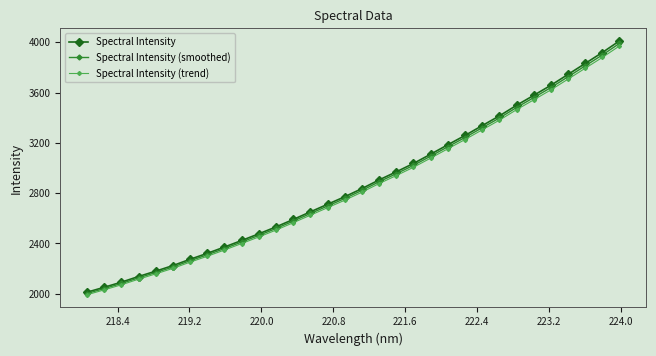

What is the value of the Spectral Intensity (smoothed) point at the 3rd from the left?

2080.8